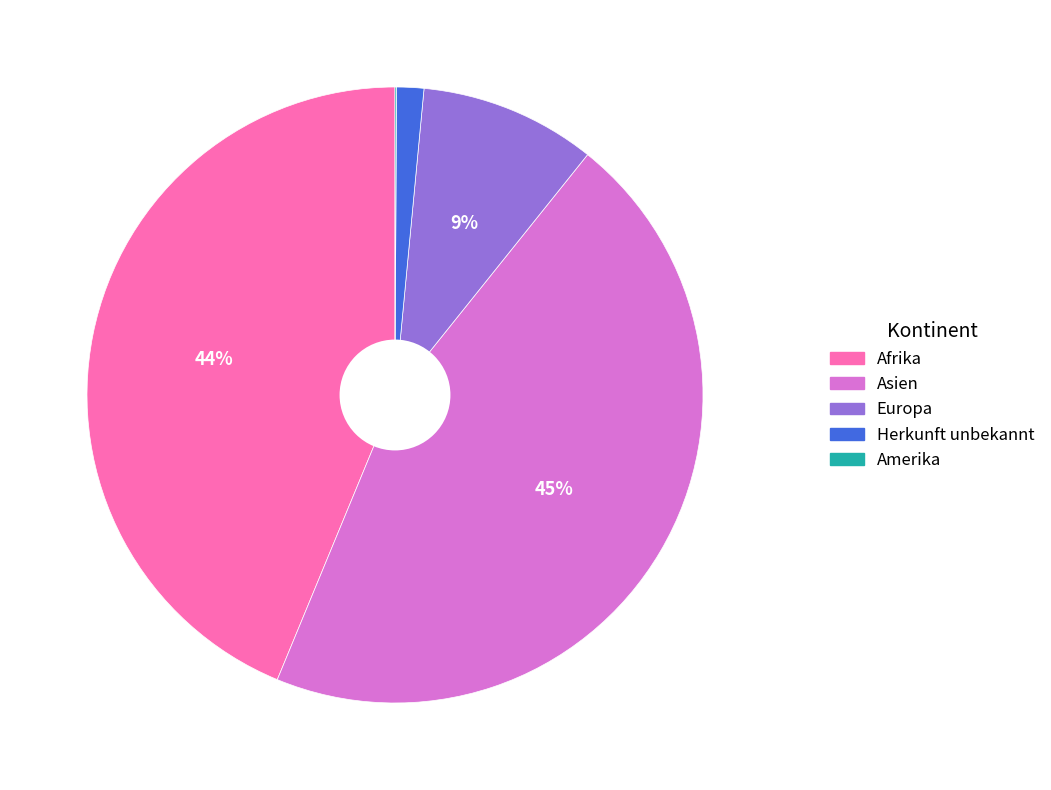

To the nearest percent, what portion does Herkunft unbekannt represent?

1%